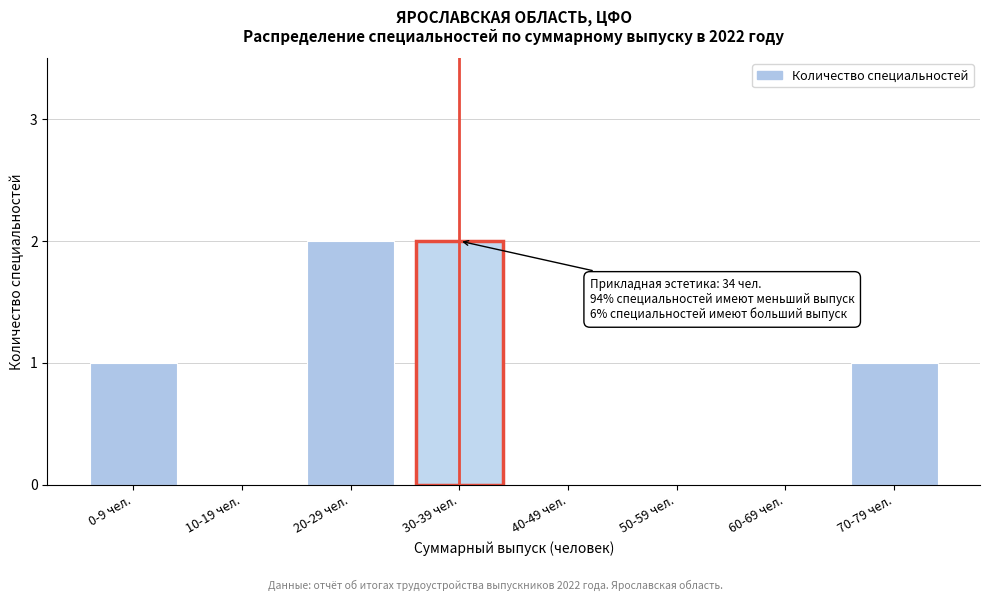

Reading left to right, transcribe all the data shown in this chart.

0-9 чел.=1	10-19 чел.=0	20-29 чел.=2	30-39 чел.=2	40-49 чел.=0	50-59 чел.=0	60-69 чел.=0	70-79 чел.=1